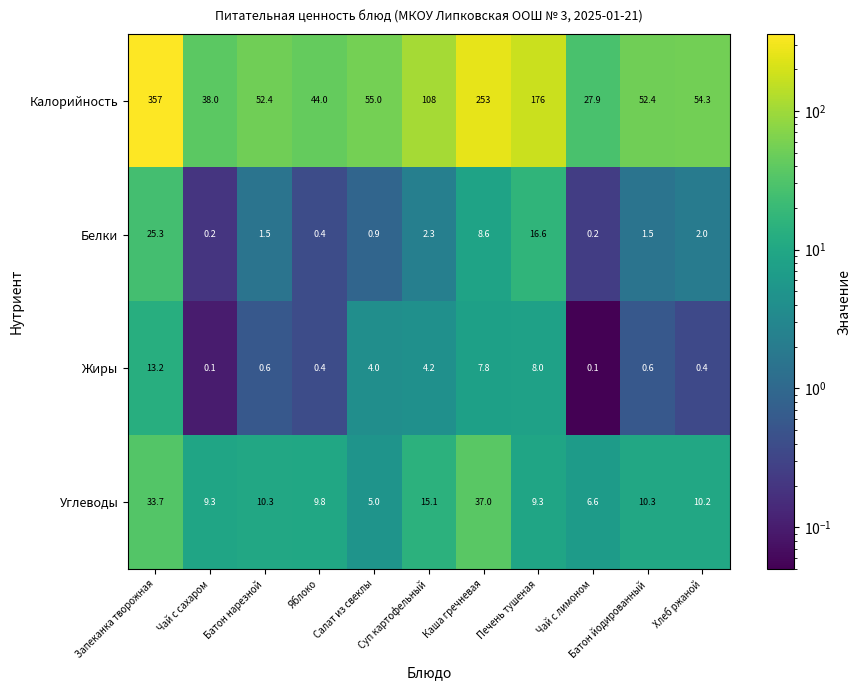

Where is Белки nearest to the value 12?

Каша гречневая